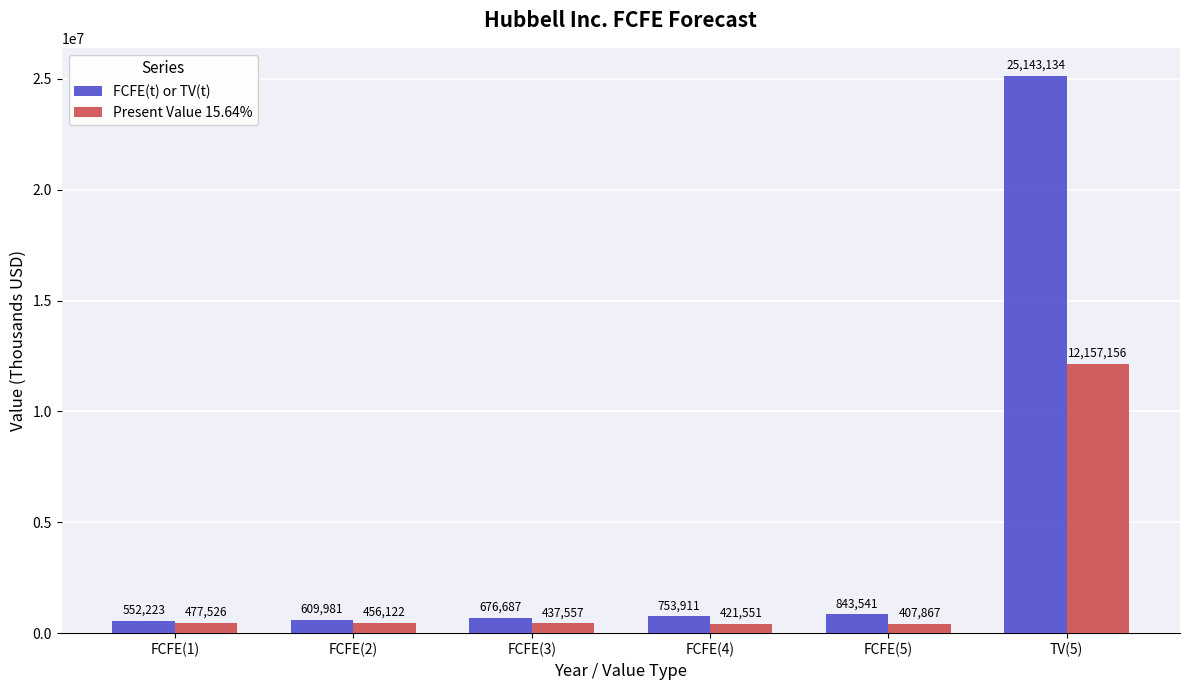

The FCFE(t) or TV(t) series shows 552223 at FCFE(1). True or false?

True